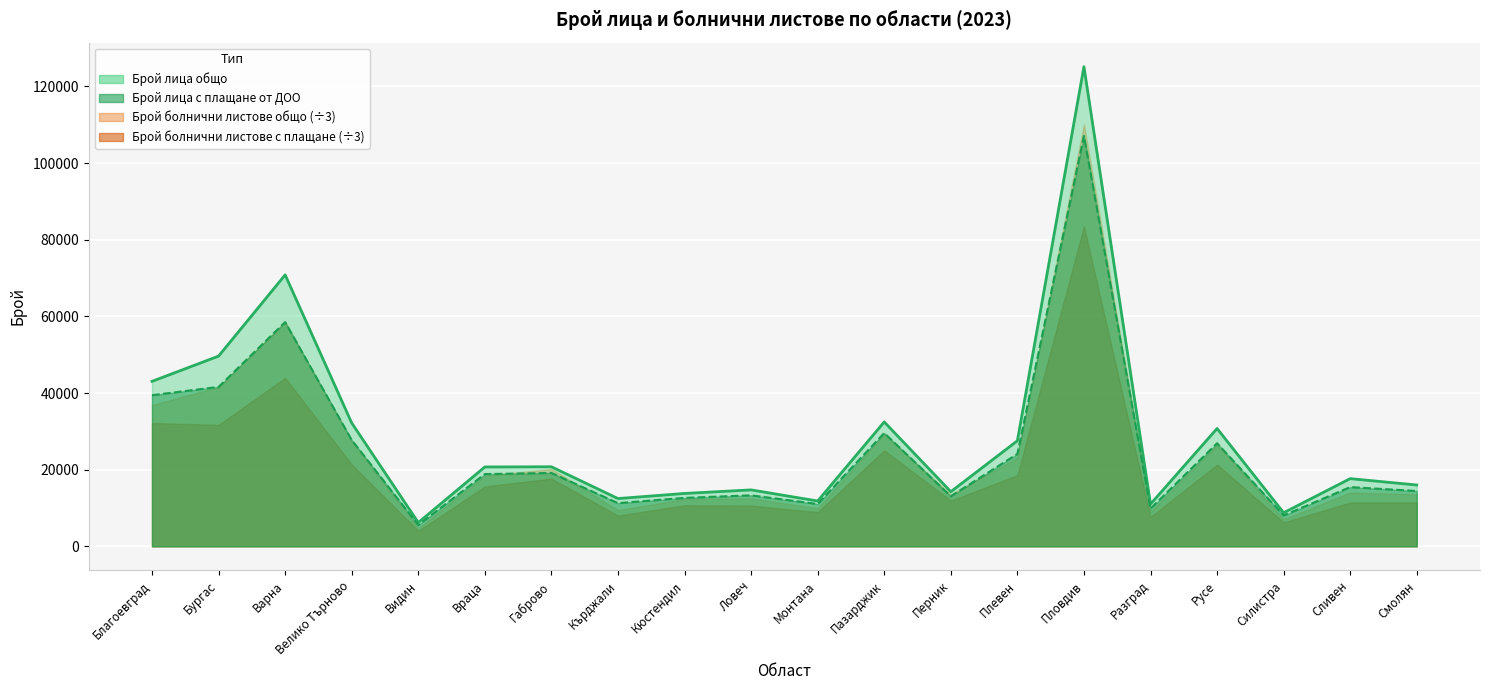

The value of Брой лица общо at Видин is 2323. True or false?

False